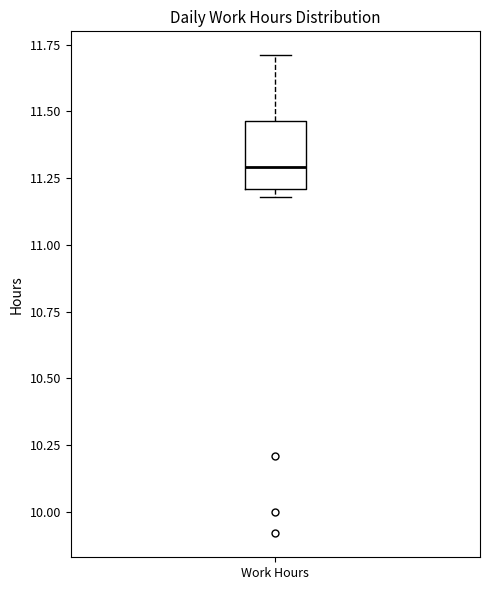

Read this box plot against the y-axis: the position of the median line, the range covered by the box, and the ends of both whiskers. The values are not printed on the chart, so give them approximately, as read against the axis.

median 11.30, box 11.20 to 11.45, whiskers 11.20 (just below the box's lower edge) to 11.70